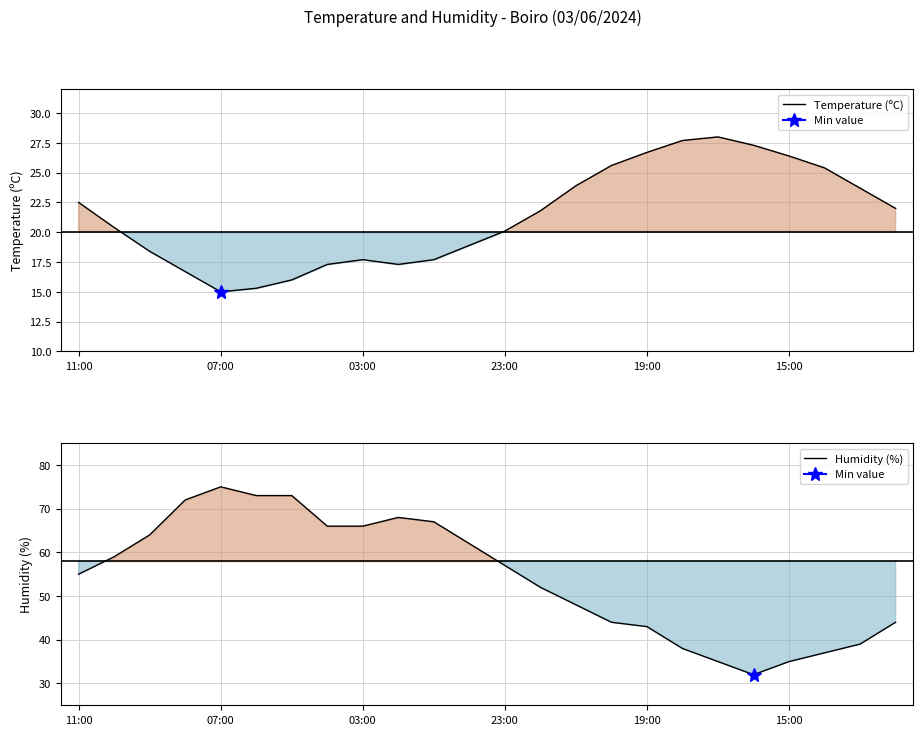

What is the difference between the Temperature (ºC) values at 18 and 15?

2.4